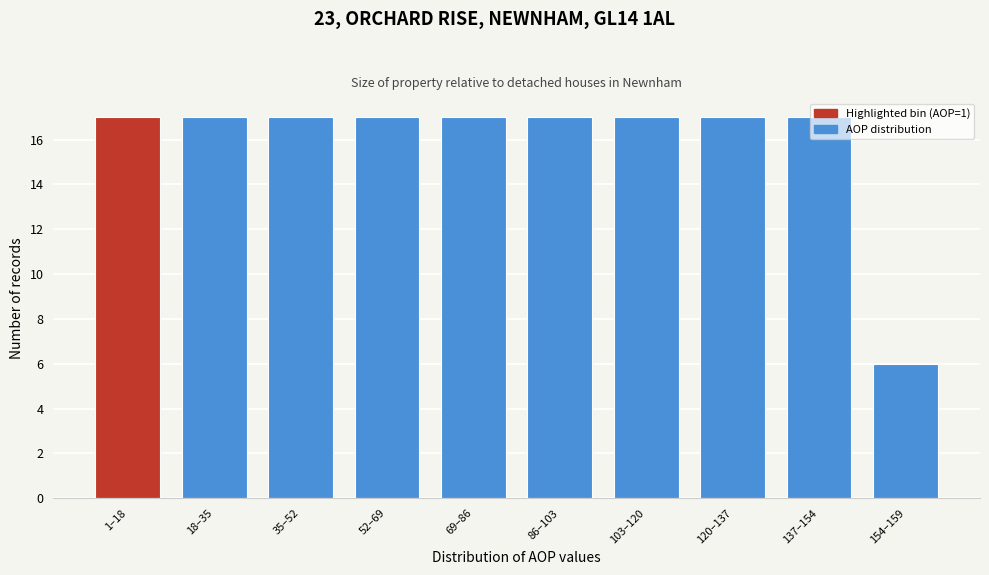

What is the sum of the values at 52–69 and 35–52?

34